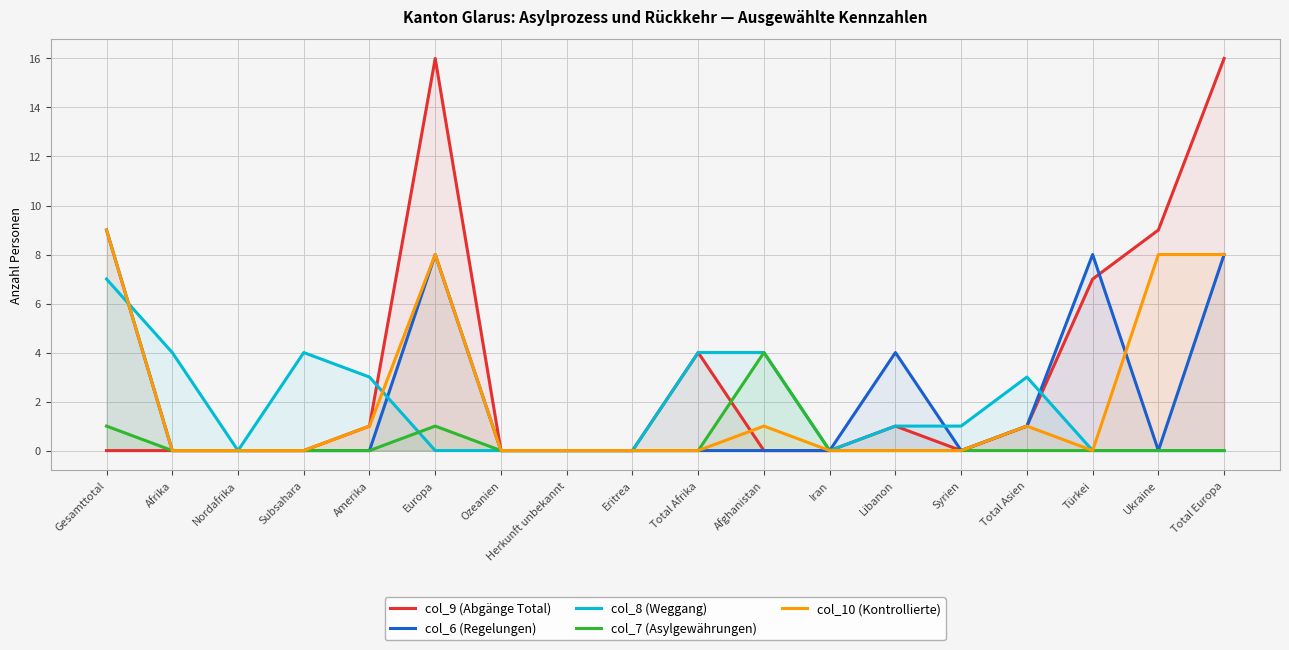

True or false: col_7 (Asylgewährungen) has a value of -2 at Total Europa.

False